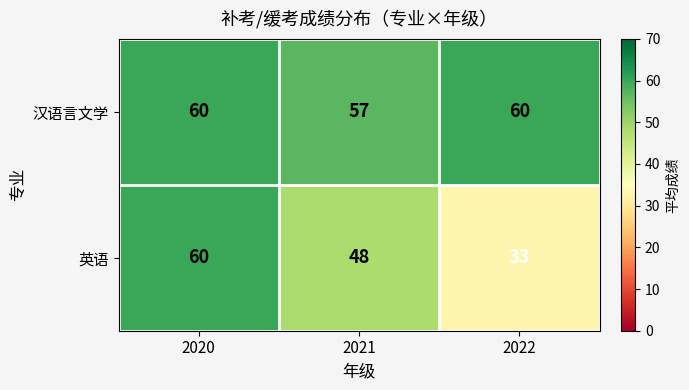

Which series has the largest total across all categories?

汉语言文学